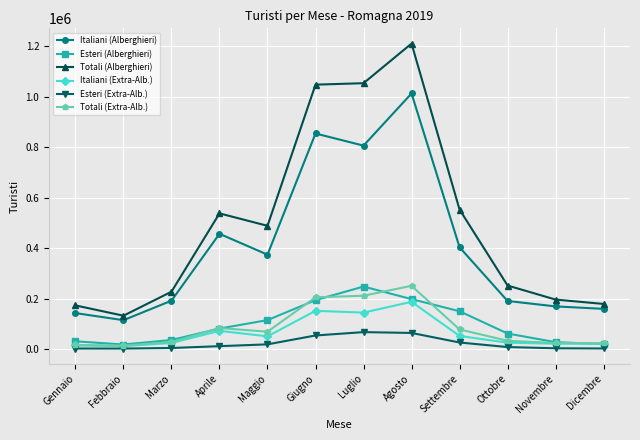

What position from the left is Settembre?

9